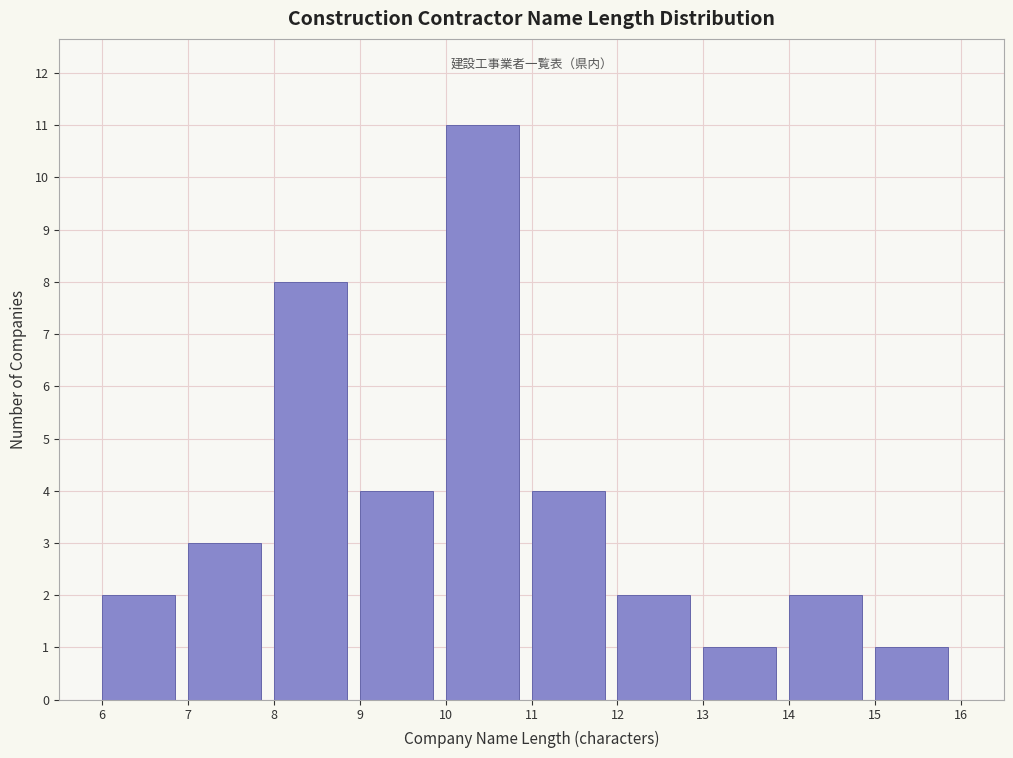

Which range on the x-axis has the tallest bar?

10 to 11